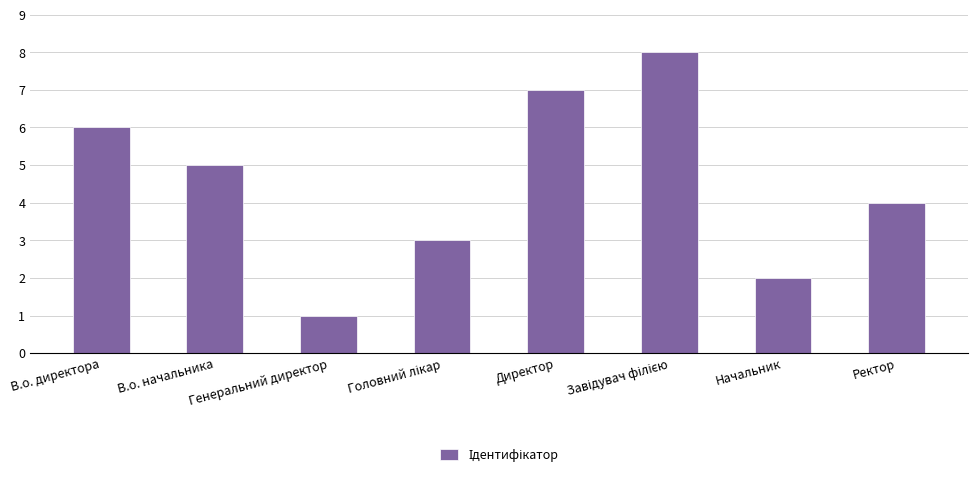

The value at Ректор is 1. True or false?

False